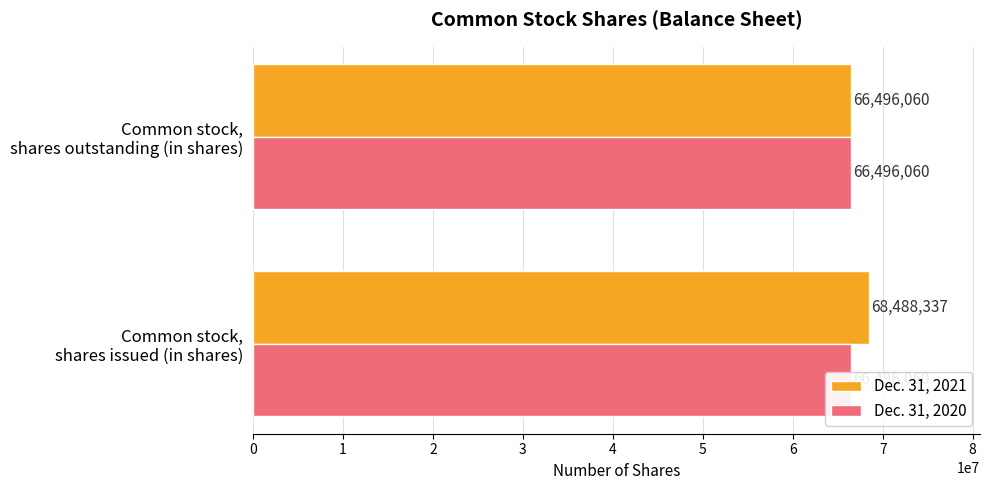

What is the difference between the highest and lowest values at 0?

68488336.7